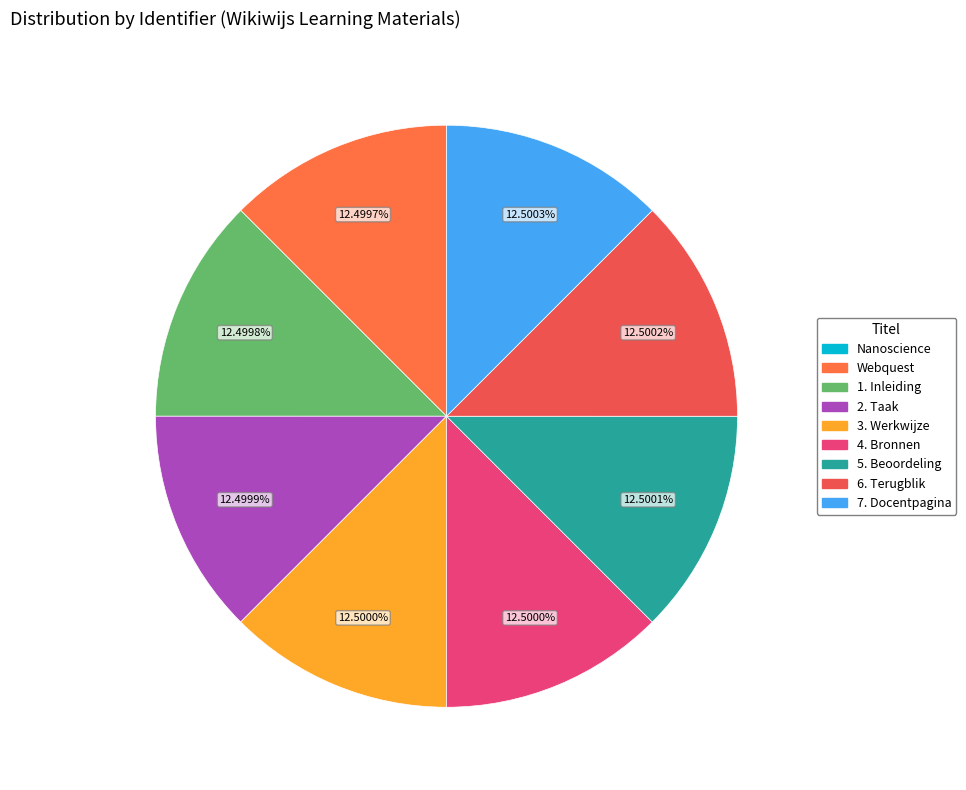

What is the change in value from Nanoscience to 2. Taak?

+170009